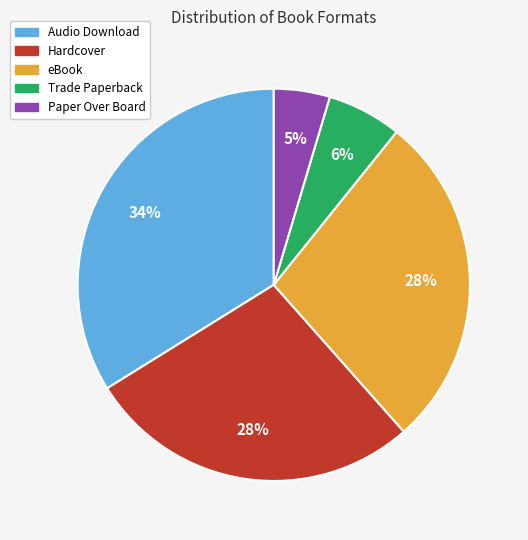

Is there any slice that represents more than half of the pie?

No